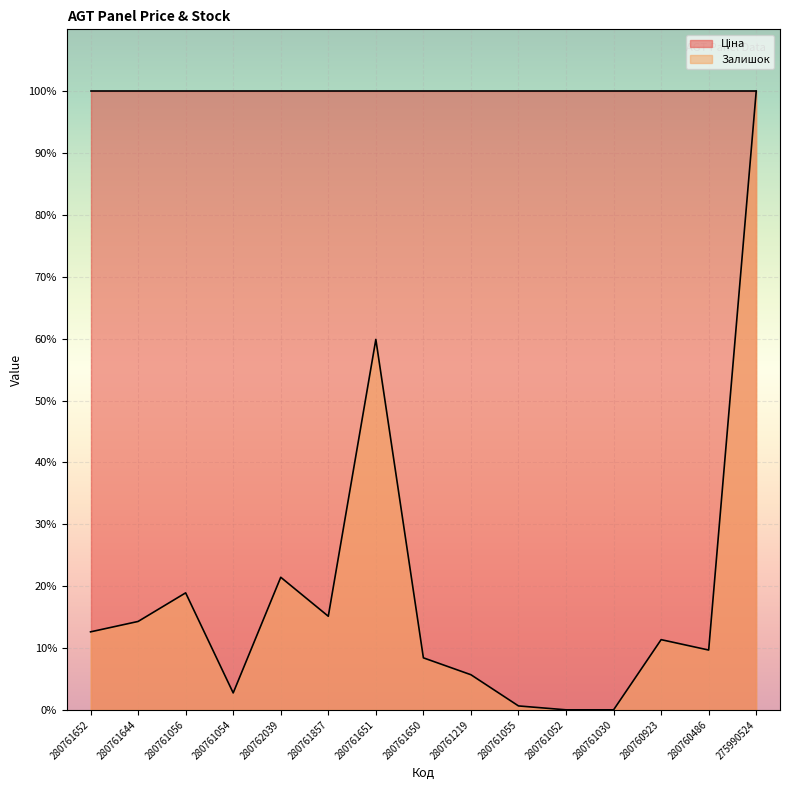

What position from the right is 280761055?

6